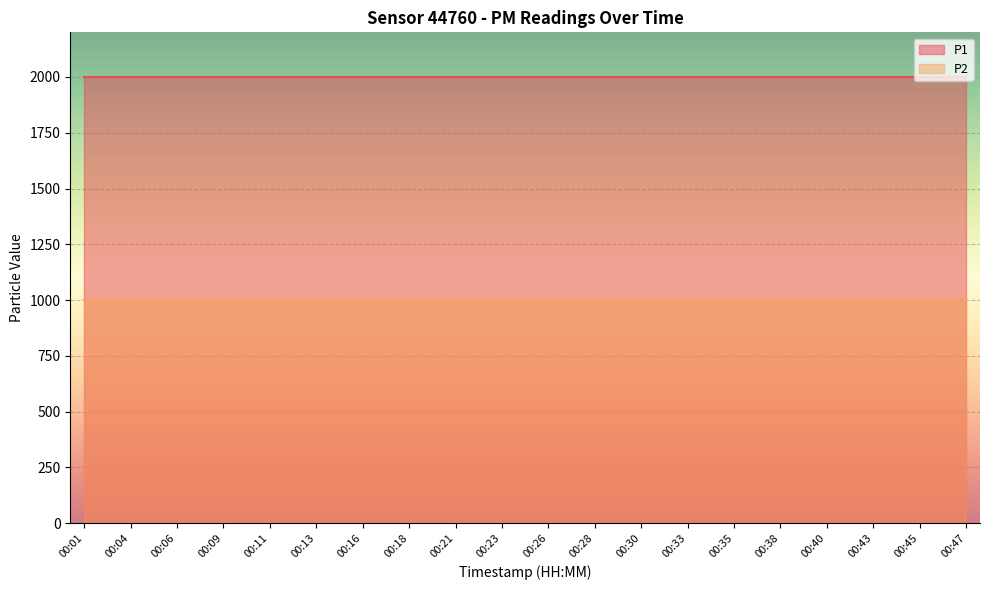

What is the value of the P2 point at the 9th from the left?

999.9